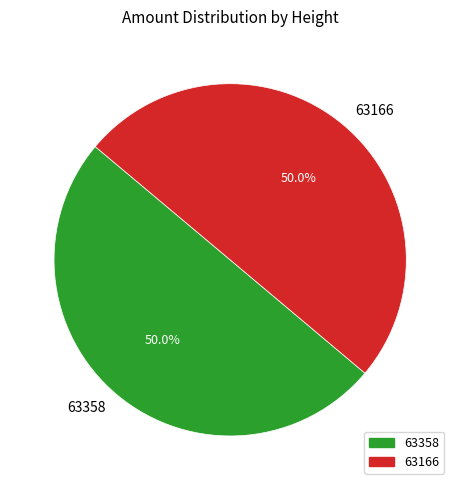

To the nearest percent, what percentage of the pie is 63358?

50%